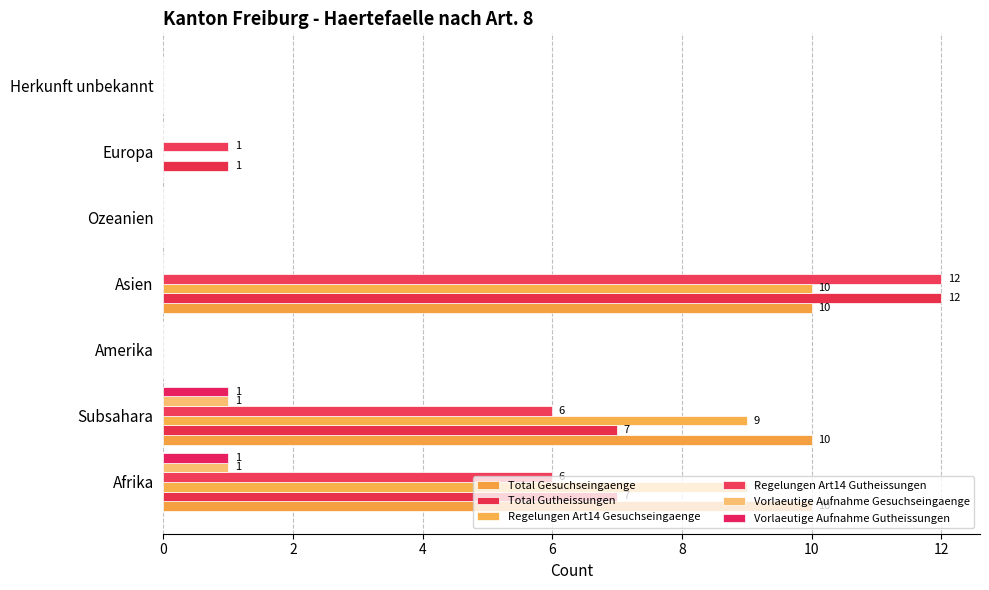

Reading left to right, transcribe all the data shown in this chart.

Total Gesuchseingaenge: 10	10	0	10	0	0	0
Total Gutheissungen: 7	7	0	12	0	1	0
Regelungen Art14 Gesuchseingaenge: 9	9	0	10	0	0	0
Regelungen Art14 Gutheissungen: 6	6	0	12	0	1	0
Vorlaeutige Aufnahme Gesuchseingaenge: 1	1	0	0	0	0	0
Vorlaeutige Aufnahme Gutheissungen: 1	1	0	0	0	0	0